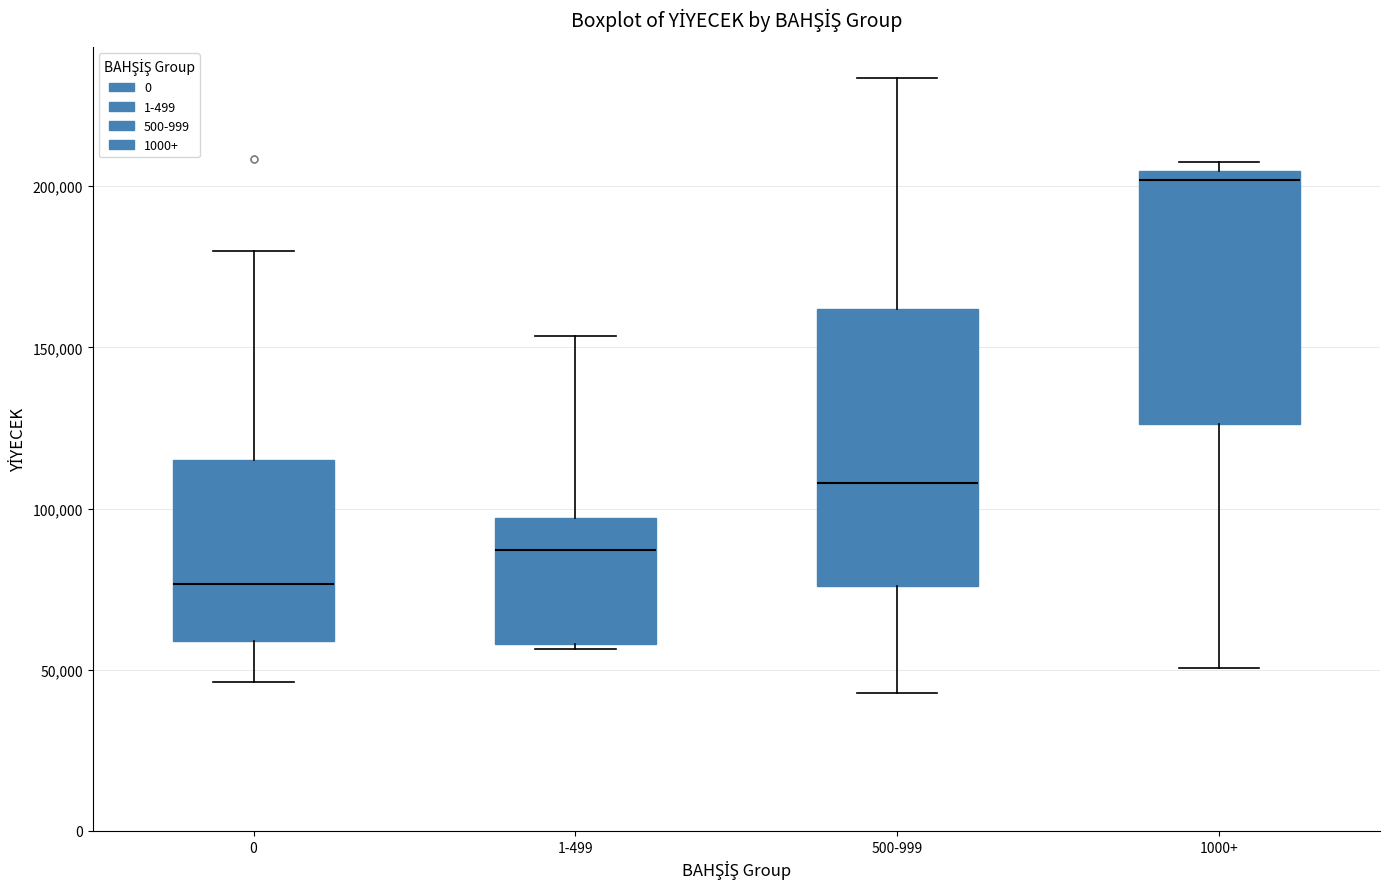

Comparing the boxes themselves (not the whiskers), which one is the tallest?

500-999